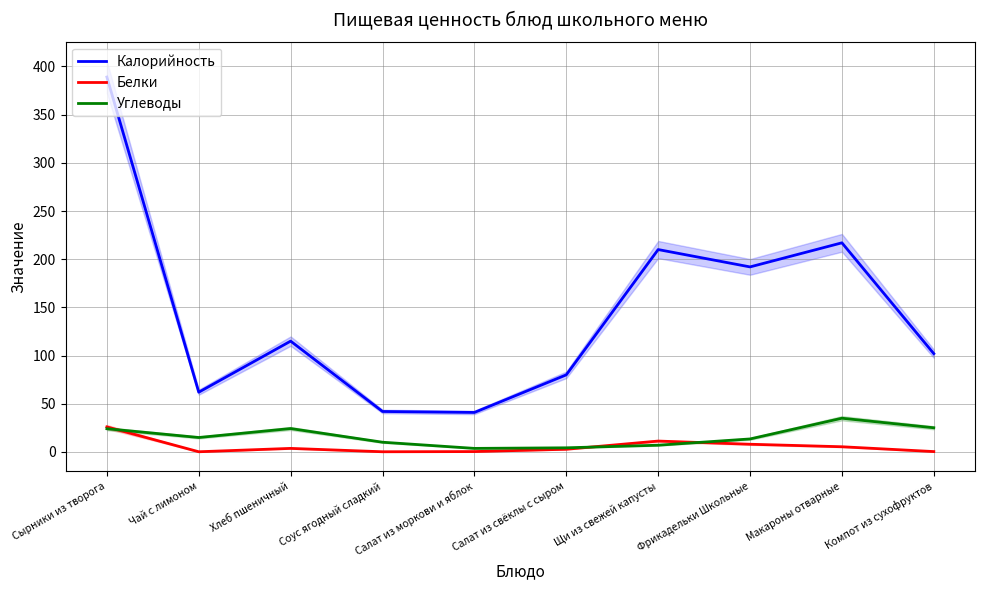

In Калорийность, how many points are lower than both neighbors (excluding endpoints)?

3